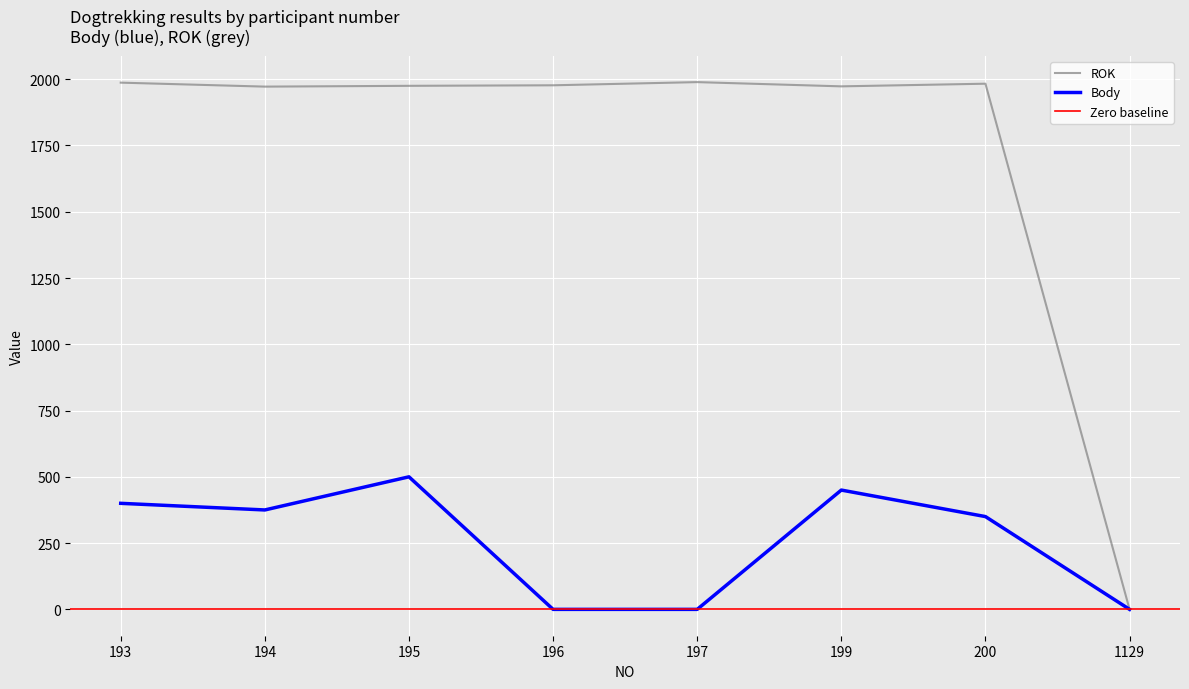

What is the sum of the Body values at 193 and 200?

750